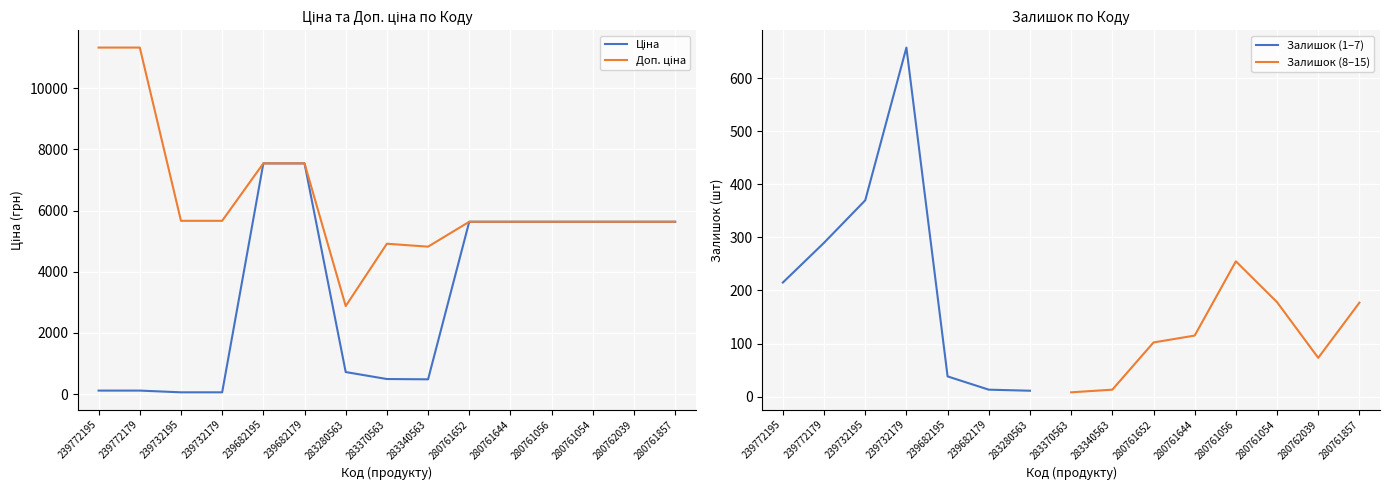

At which category is the sum across all series the highest?

239682195